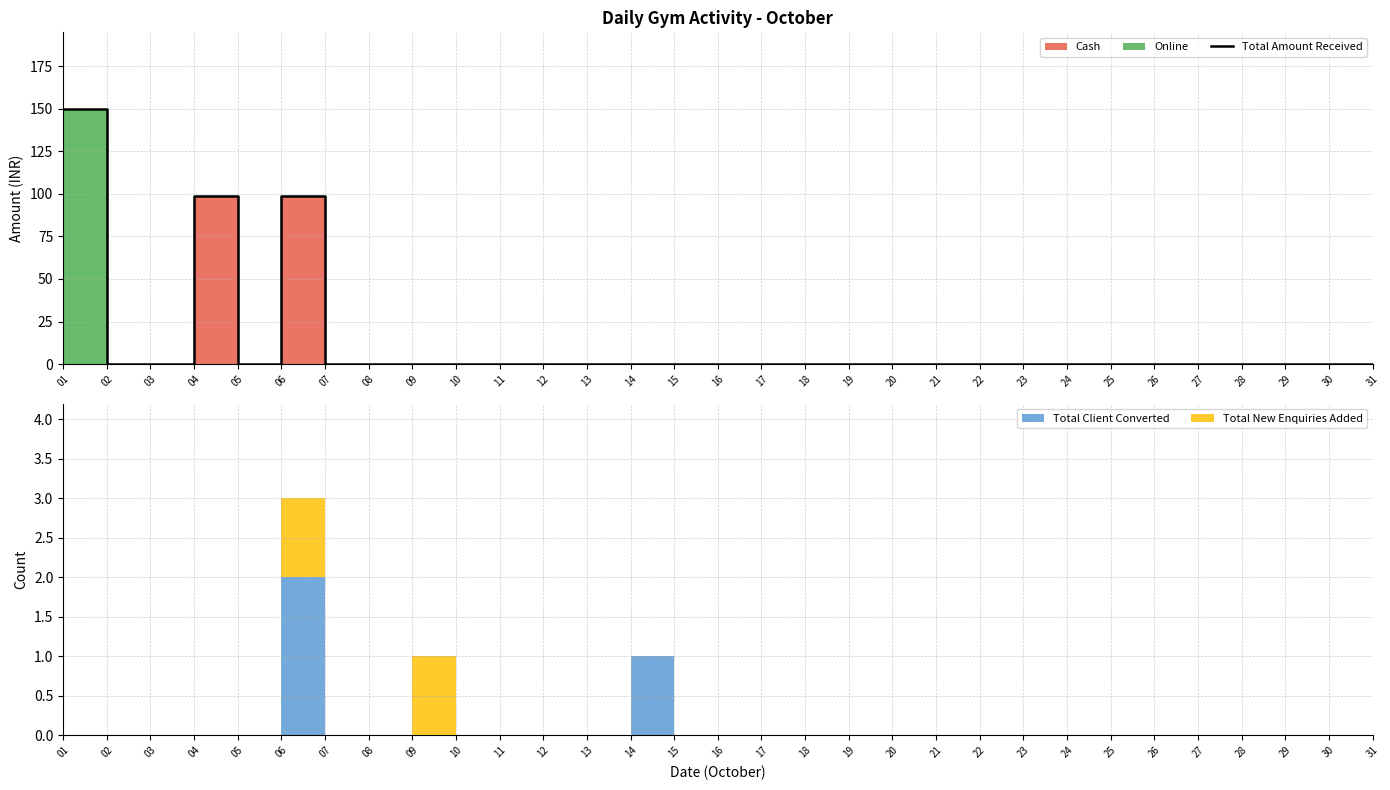

Between 27 and 23, which is larger?

27